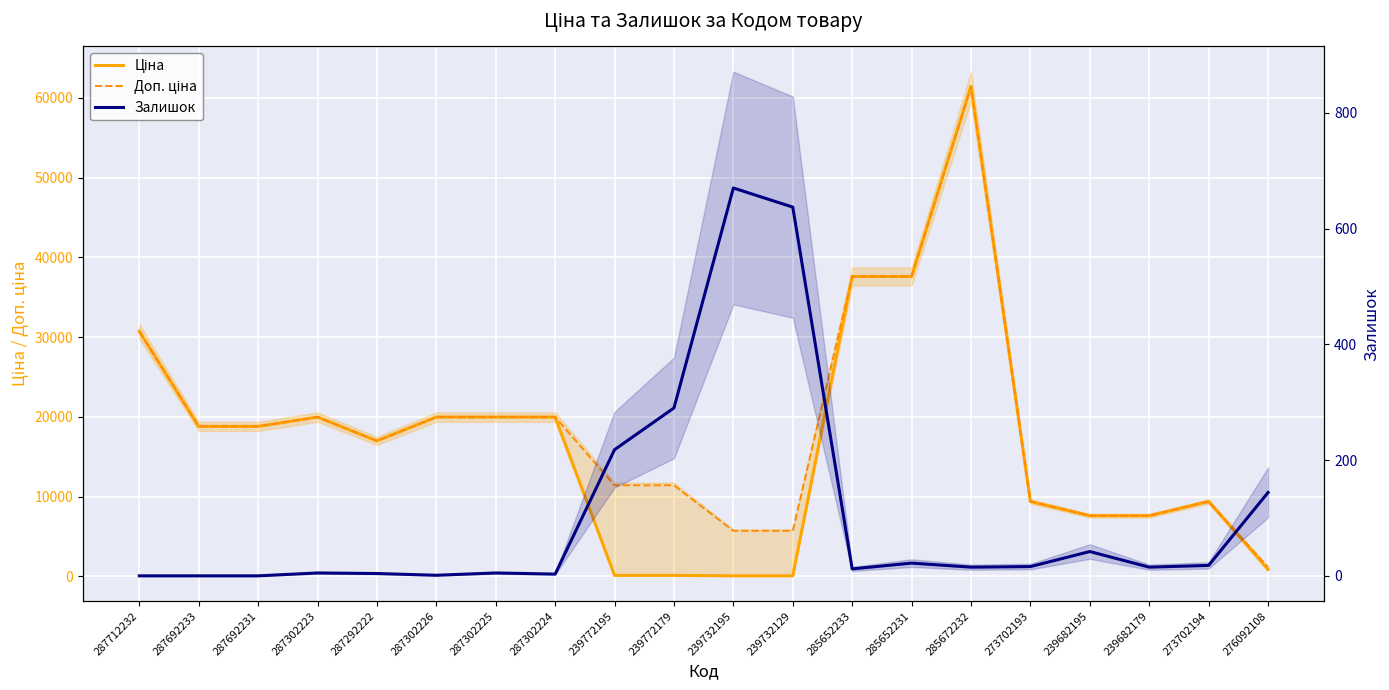

How many data points does each series have?

20